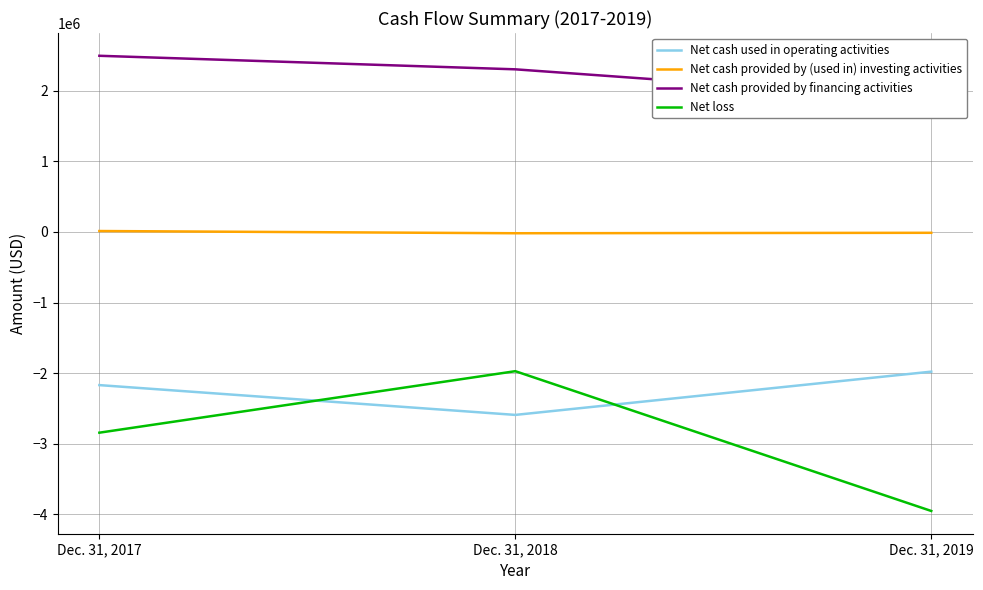

The Net cash used in operating activities series shows -3627812 at Dec. 31, 2018. True or false?

False